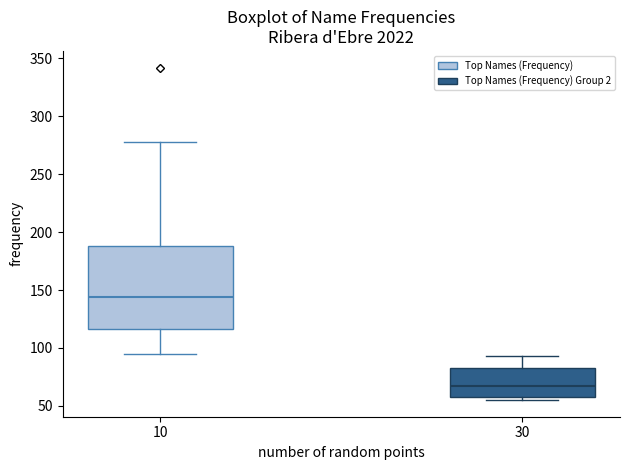

Where does the upper whisker of the box at x = 10 end on the y-axis? The values are not printed on the chart, so give them approximately, as read against the axis.

280